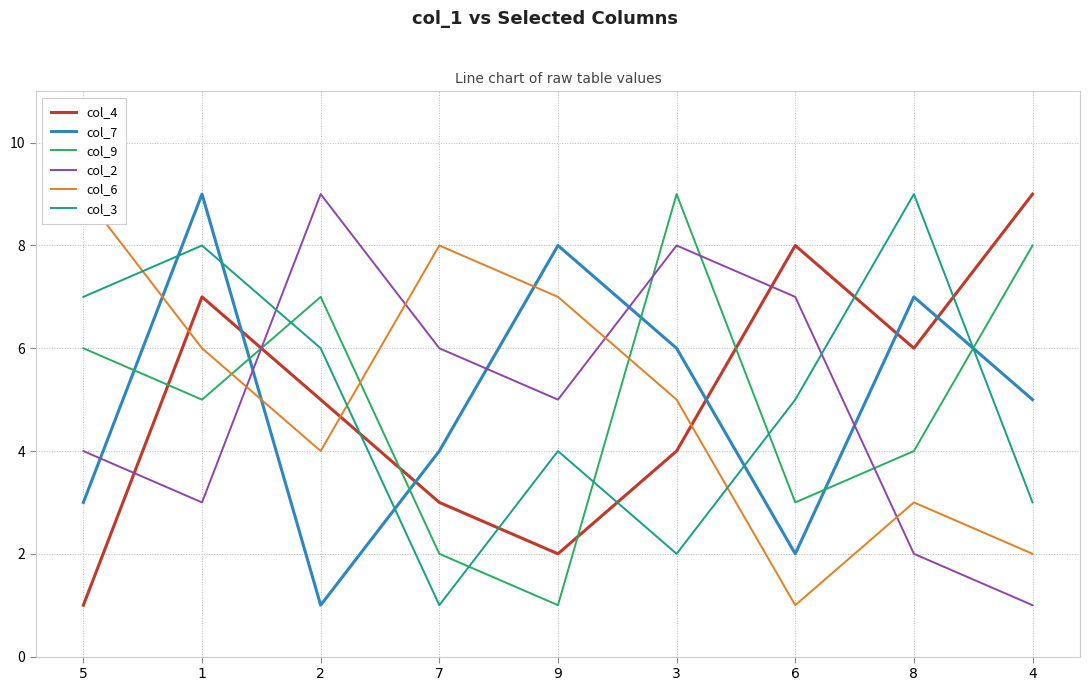

Count the col_2 values in the range 3 to 7.

5